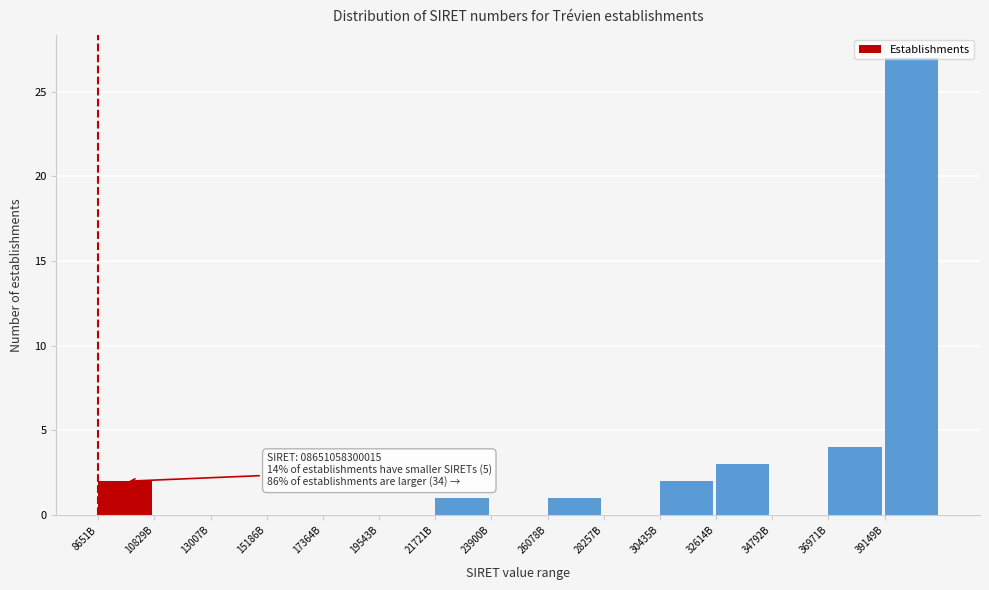

What is the change in value from 17364B to 39149B?

+27